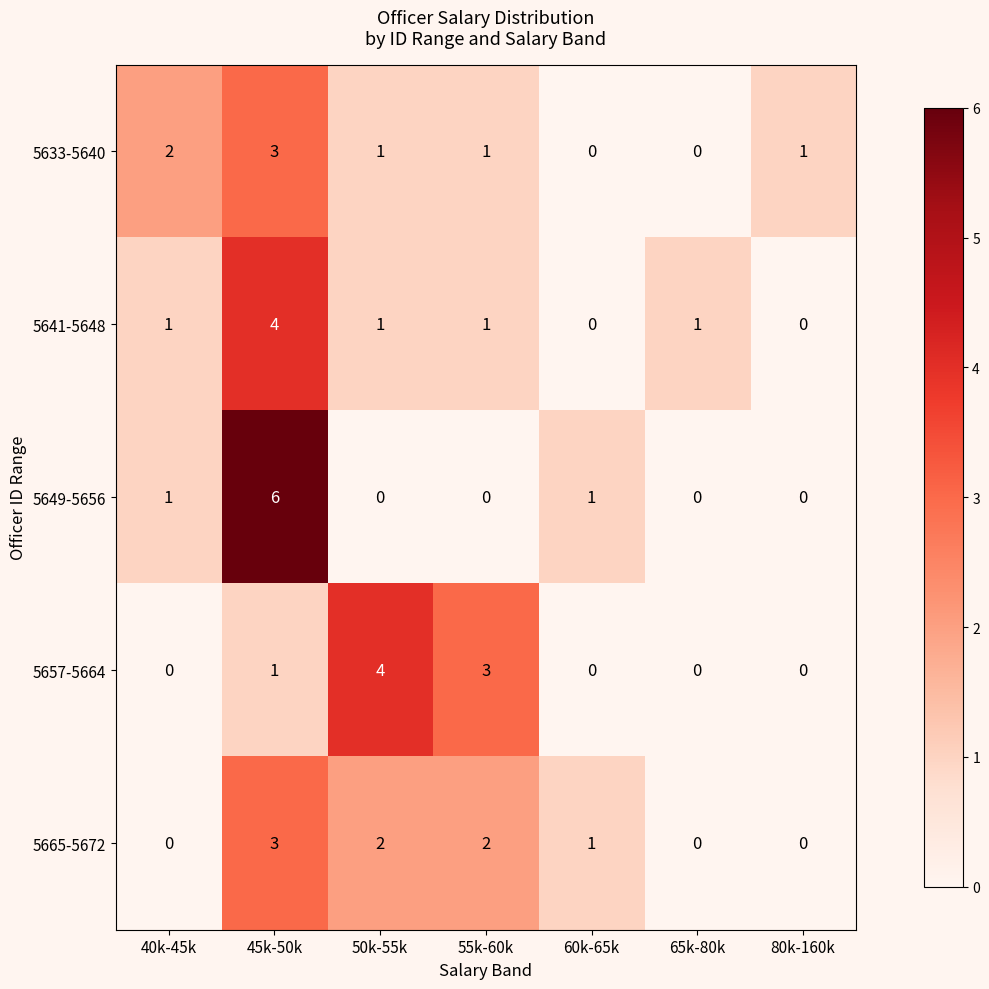

Which series has the widest spread of values?

5649-5656